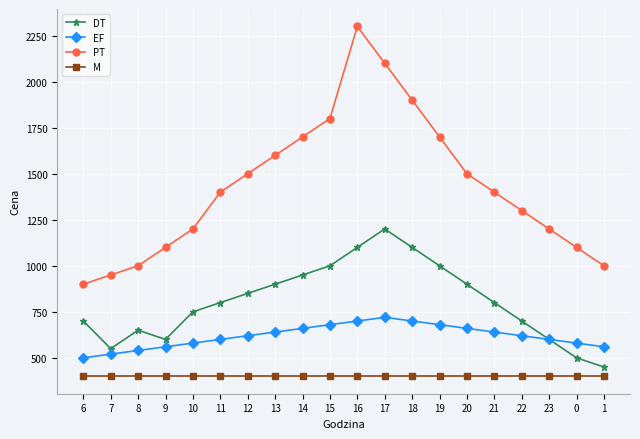

What is the label of the 14th point from the left?

19